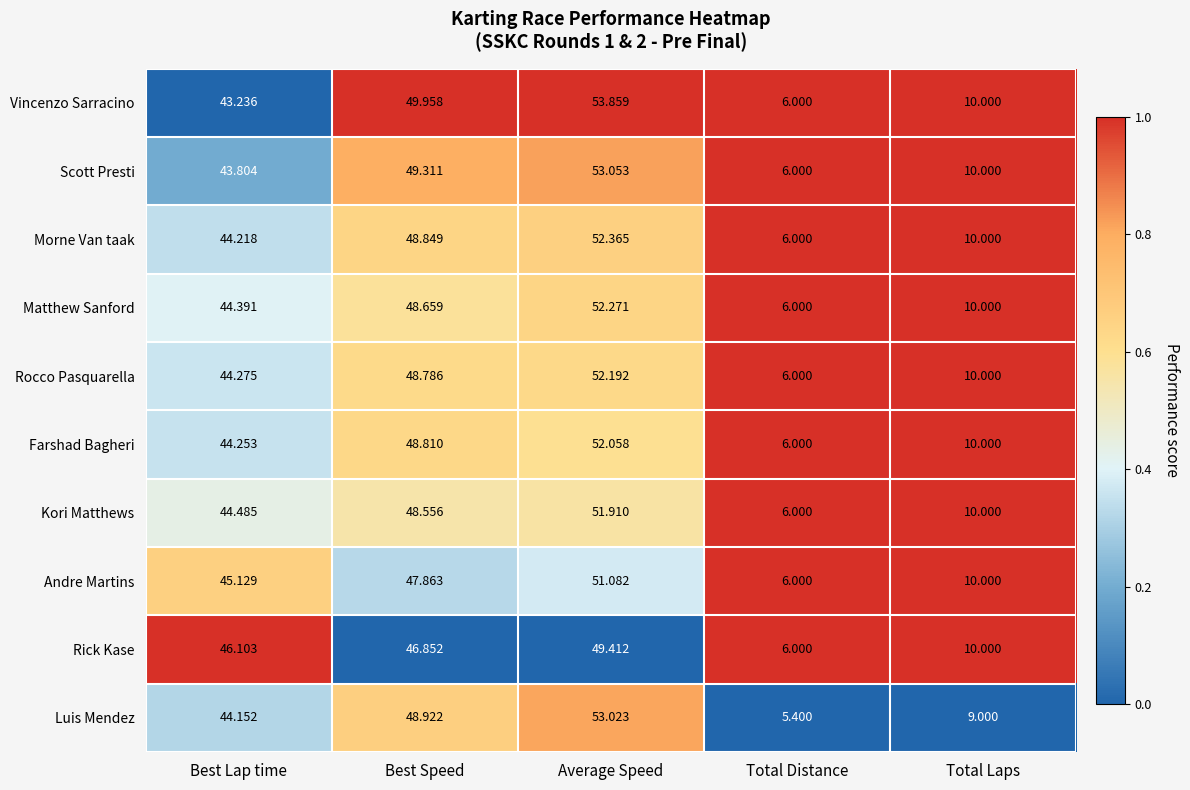

At which label does Kori Matthews first exceed 44?

Best Lap time